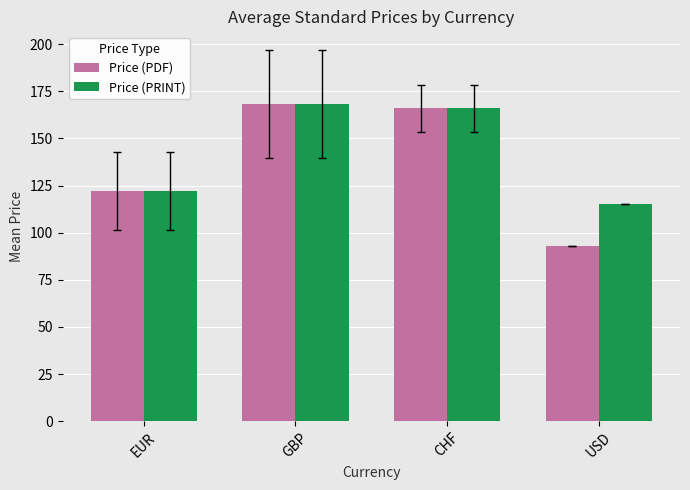

At how many categories does at least one series exceed 161?

2